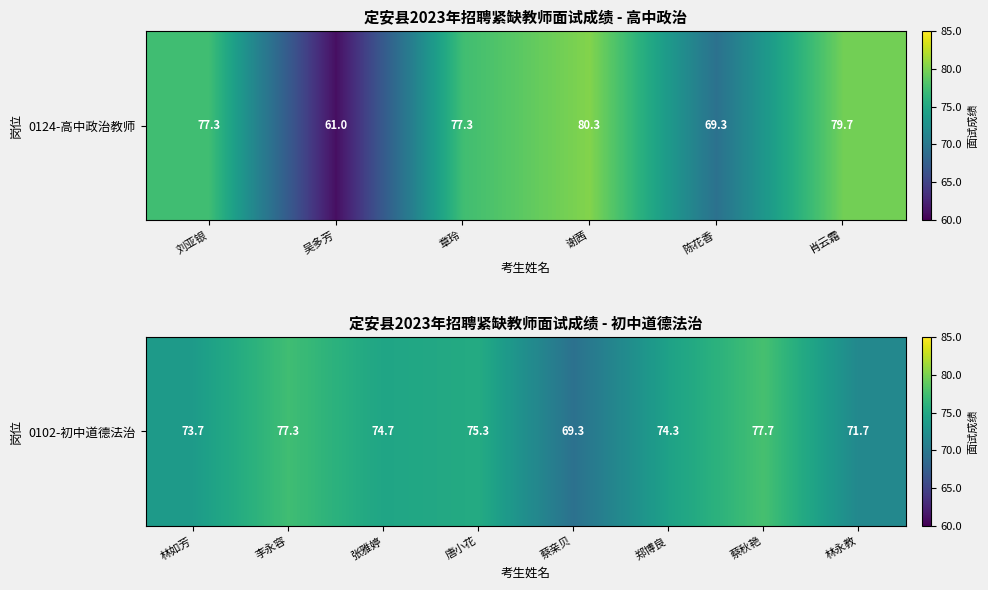

What is the difference between the second highest and minimum values?

8.0